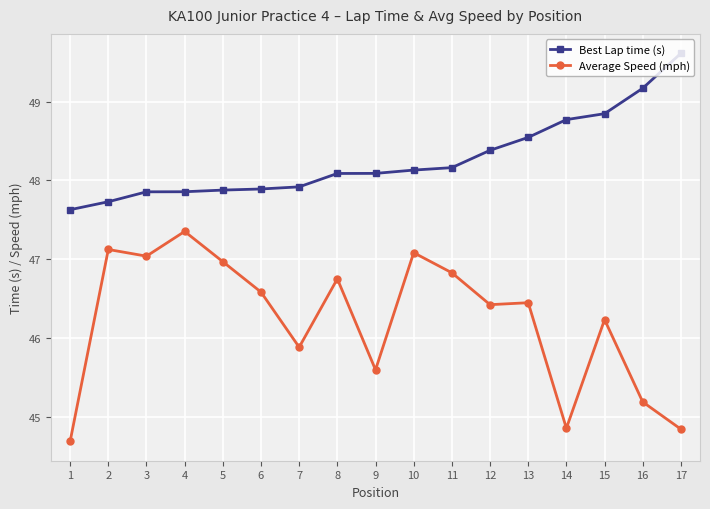

True or false: Best Lap time (s) has a value of 72.9 at 11.

False